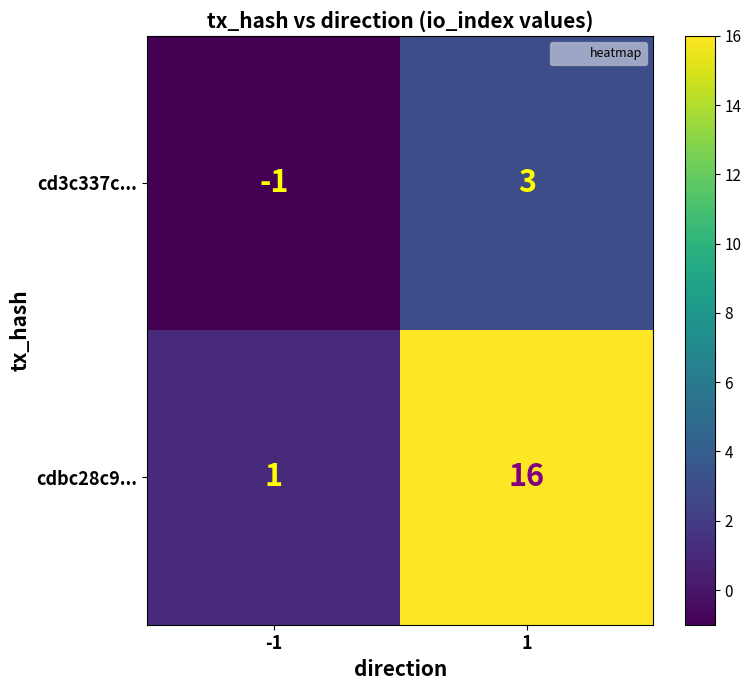

Reading left to right, extract all data points from this chart.

cd3c337c...: -1	3
cdbc28c9...: 1	16